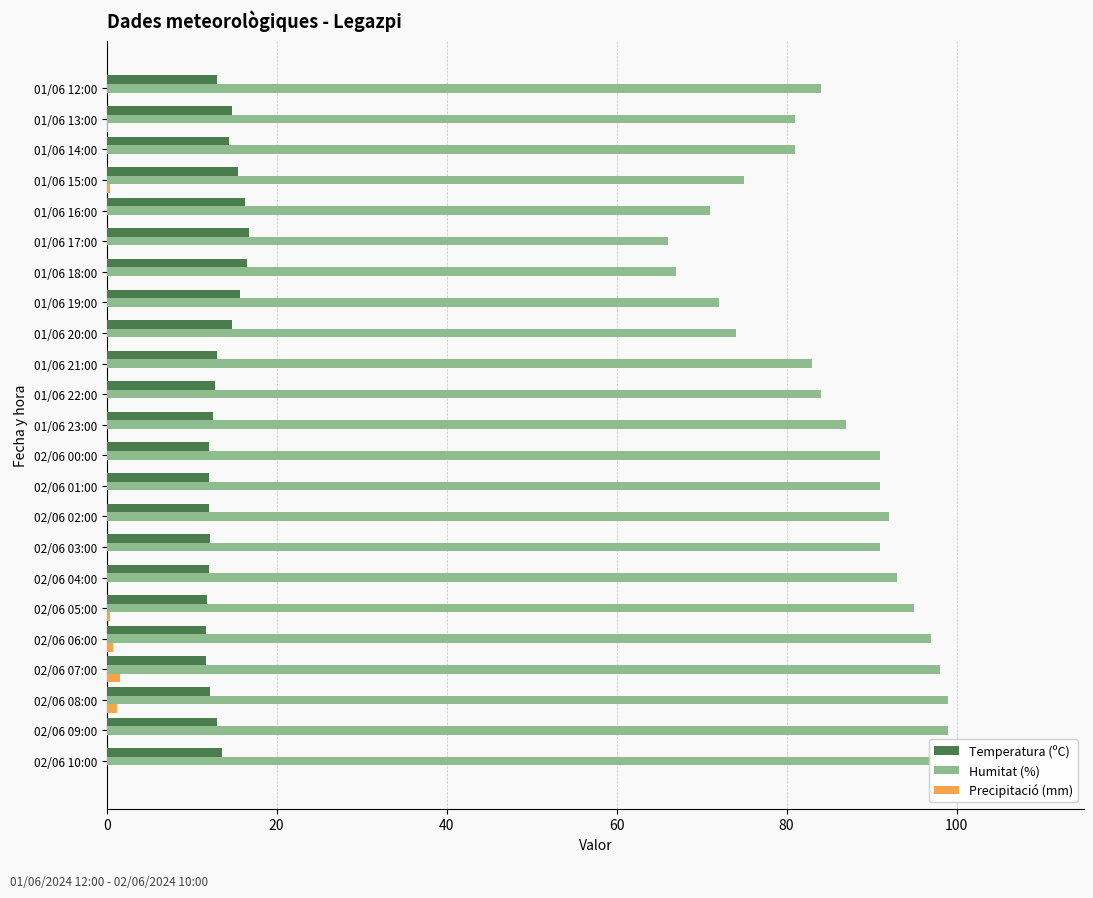

What is the sum of the Humitat (%) values at 01/06 20:00 and 01/06 21:00?

157.0